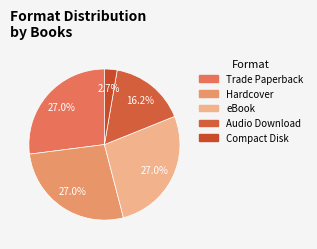

Is there any slice that represents more than half of the pie?

No